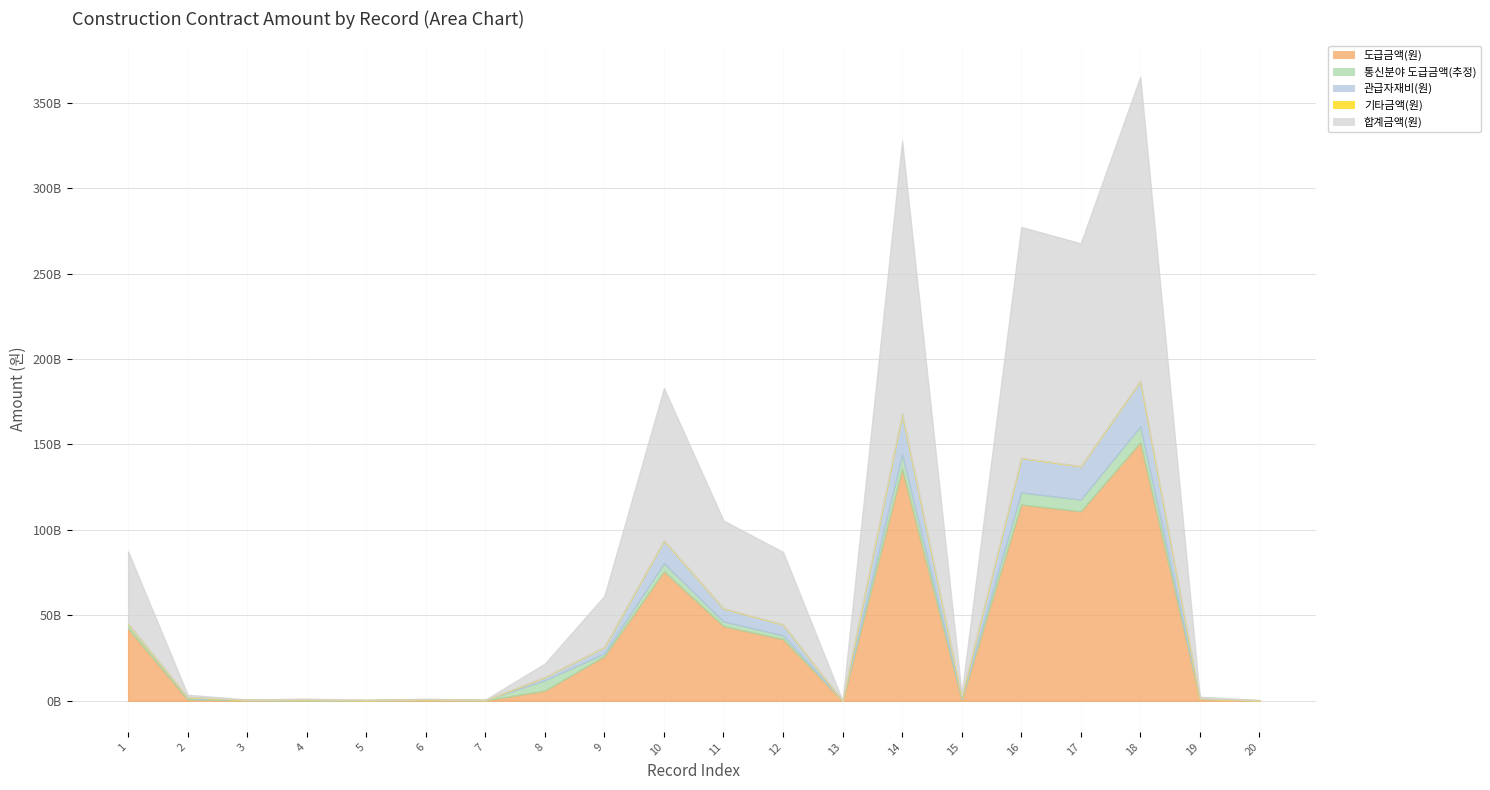

Reading left to right, list all the values displayed in this chart.

도급금액(원): 1=42393000000.0	2=717159000.0	3=254000000.0	4=180000000.0	5=178000000.0	6=378820000.0	7=209788000.0	8=5954032000.0	9=26102794000.0	10=75788618000.0	11=43673557000.0	12=36070985000.0	13=27323000.0	14=135747120000.0	15=703650000.0	16=114842310000.0	17=110876338000.0	18=151257477000.0	19=1143000000.0	20=217000000.0
통신분야 도급금액(추정): 1=2602930200.0	2=717159000.0	3=254000000.0	4=180000000.0	5=178000000.0	6=378820000.0	7=209788000.0	8=5954032000.0	9=1602711551.6	10=4653421145.2	11=2681556399.8	12=2214758479.0	13=27323000.0	14=8334873168.0	15=703650000.0	16=7051317834.0	17=6807807153.2	18=9287209087.8	19=70180200.0	20=13323800.0
관급자재비(원): 1=0.0	2=671262000.0	3=0.0	4=104231530.0	5=0.0	6=0.0	7=0.0	8=1940817000.0	9=3794502000.0	10=13374462000.0	11=7707098000.0	12=6365468000.0	13=0.0	14=23955374000.0	15=1055475000.0	16=20266290000.0	17=19566412000.0	18=26692496000.0	19=0.0	20=0.0
기타금액(원): 1=0.0	2=0.0	3=0.0	4=230840000.0	5=0.0	6=0.0	7=0.0	8=0.0	9=0.0	10=0.0	11=0.0	12=0.0	13=0.0	14=0.0	15=0.0	16=0.0	17=0.0	18=0.0	19=0.0	20=0.0
합계금액(원): 1=42393000000.0	2=1388421000.0	3=254000000.0	4=515071530.0	5=178000000.0	6=378820000.0	7=209788000.0	8=7894849000.0	9=29897296000.0	10=89163080000.0	11=51380655000.0	12=42436453000.0	13=27323000.0	14=159702494000.0	15=1759125000.0	16=135108600000.0	17=130442750000.0	18=177949973000.0	19=1143000000.0	20=217000000.0